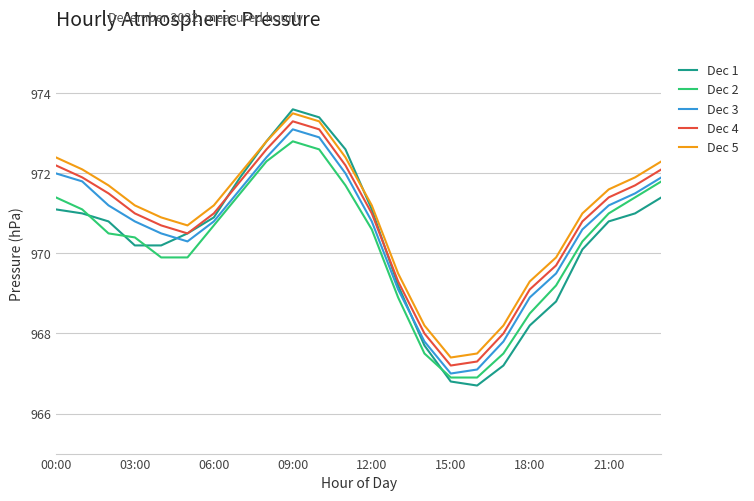

Which series has the largest range (max minus min)?

Dec 1